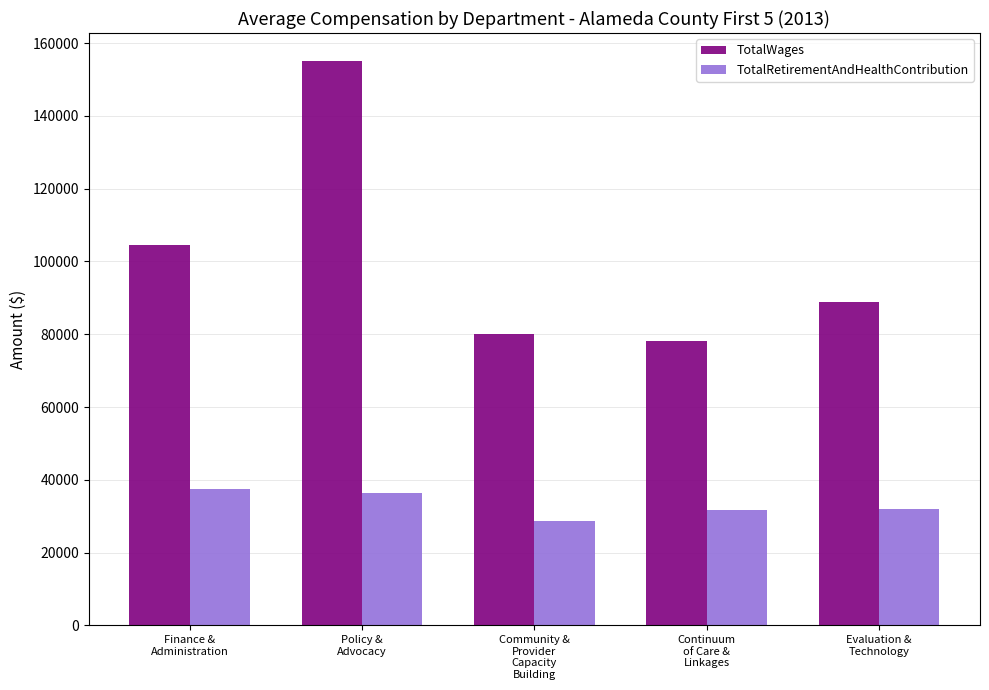

Rank the series by their average value, from lowest to highest.

TotalRetirementAndHealthContribution, TotalWages